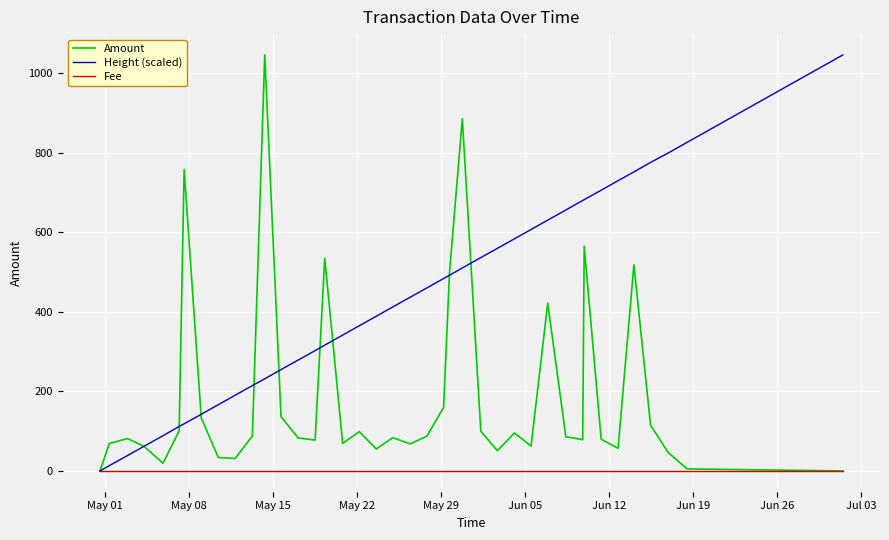

Which series has the largest total across all categories?

Height (scaled)